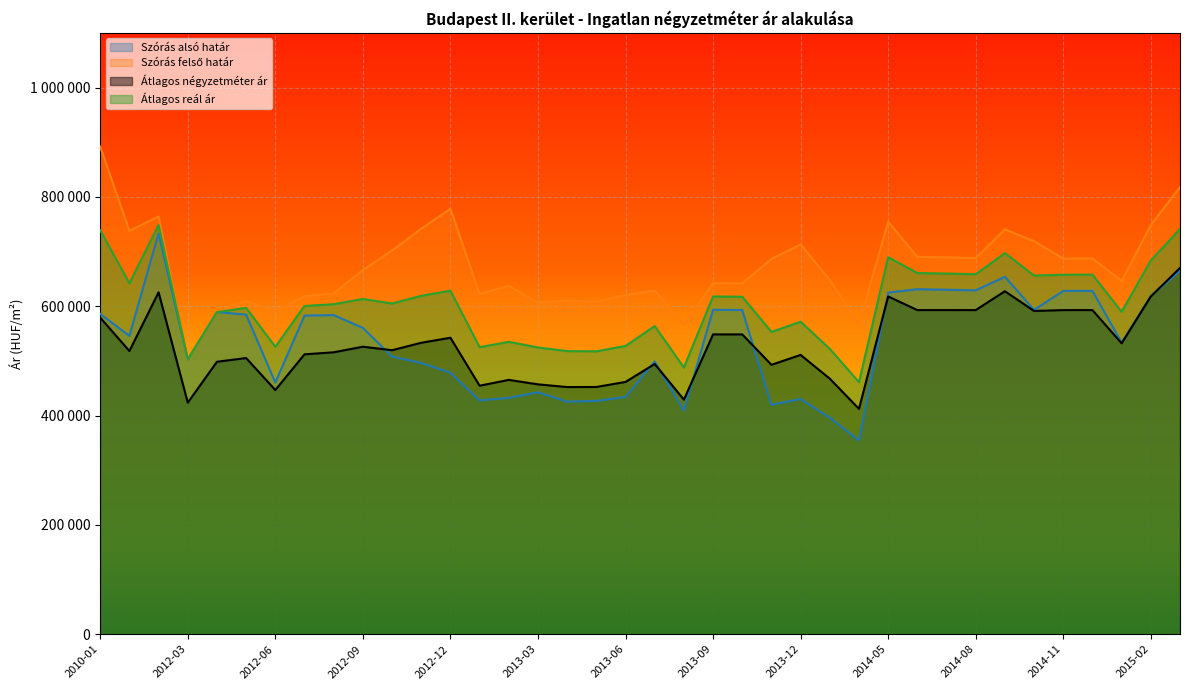

What is the lowest value of the Szórás felső határ series?

502713